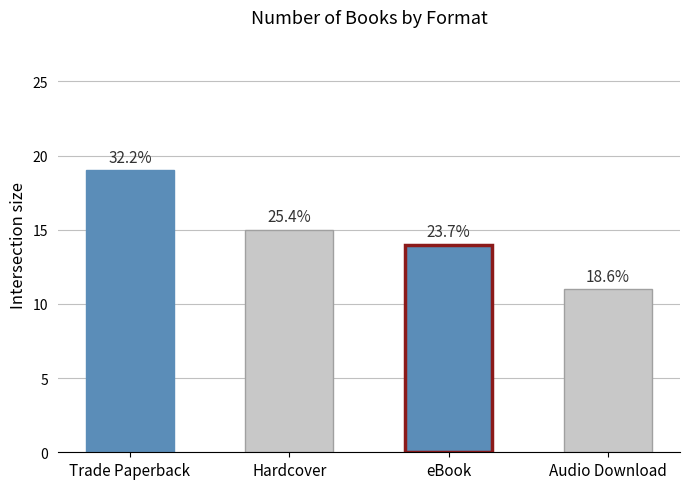

Rank the categories by value from lowest to highest.

Audio Download, eBook, Hardcover, Trade Paperback